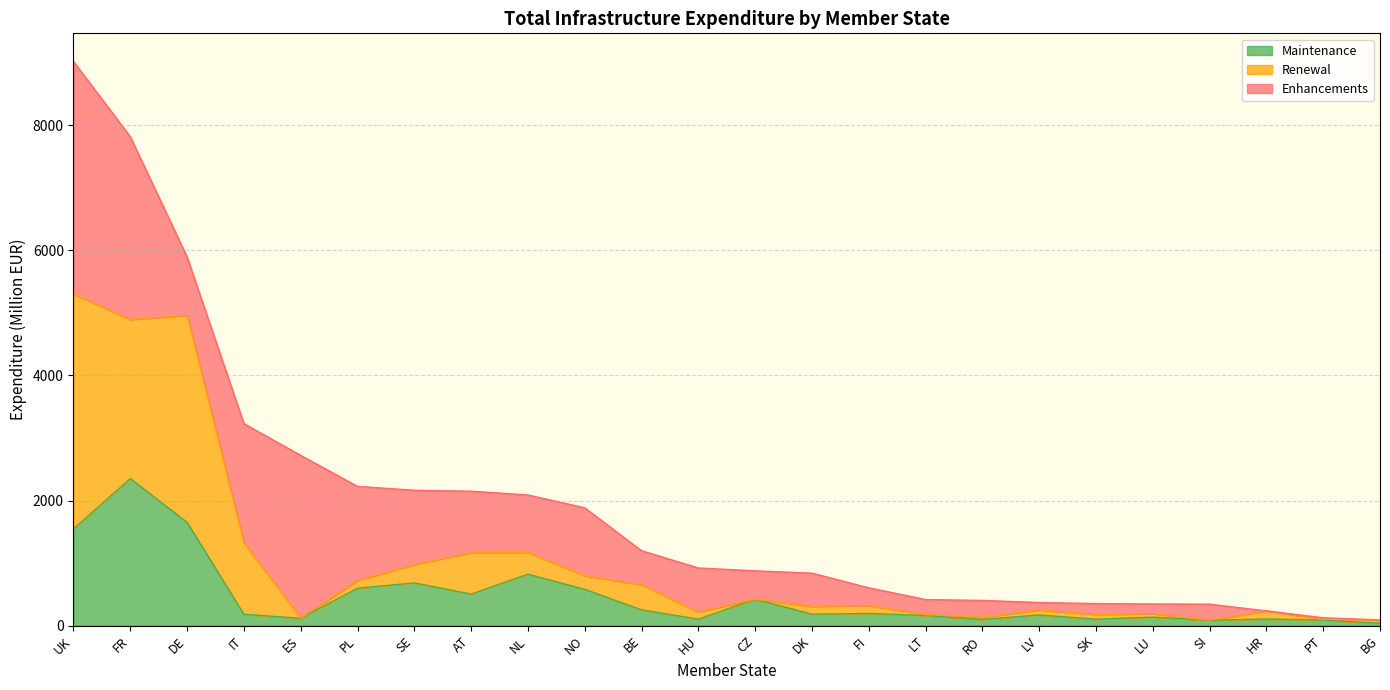

What is the highest value of the Maintenance series?

2351.0